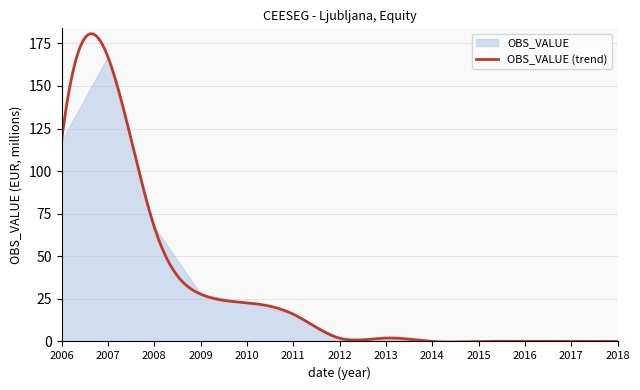

Count the number of categories in the chart.

13